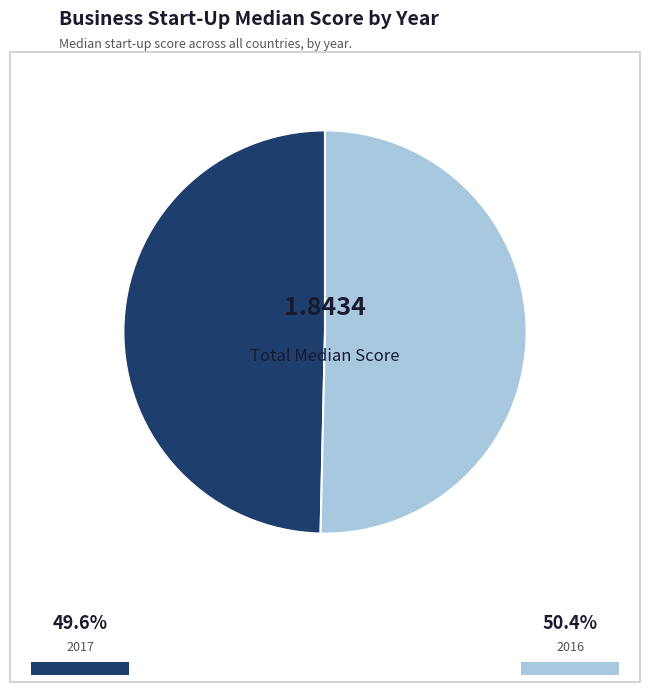

Is there any slice that represents more than half of the pie?

Yes